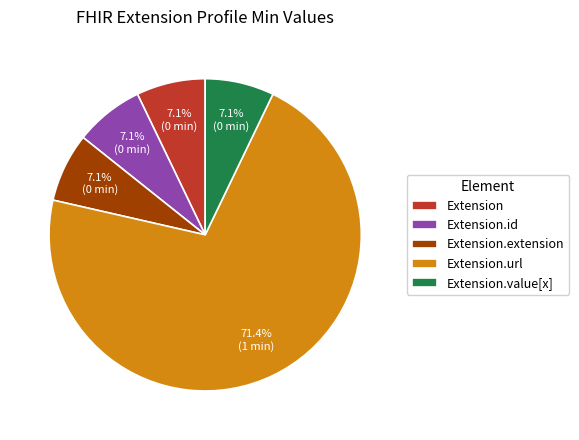

Which slice is the largest?

Extension.url